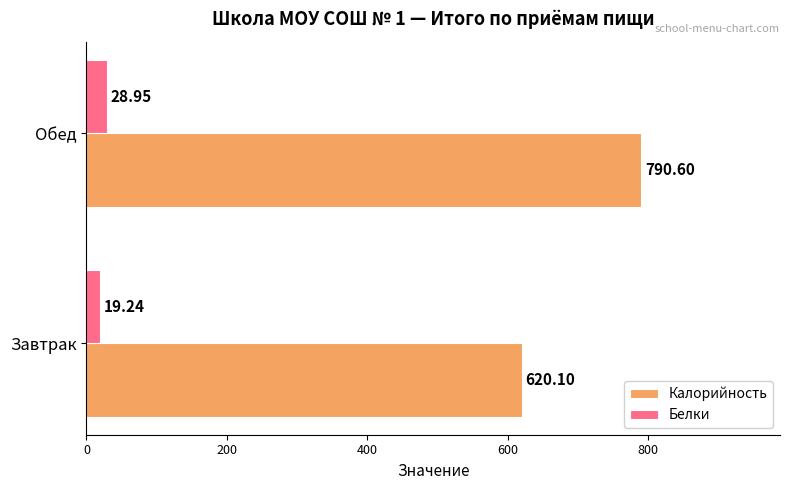

What is the sum of all Белки values?

48.2